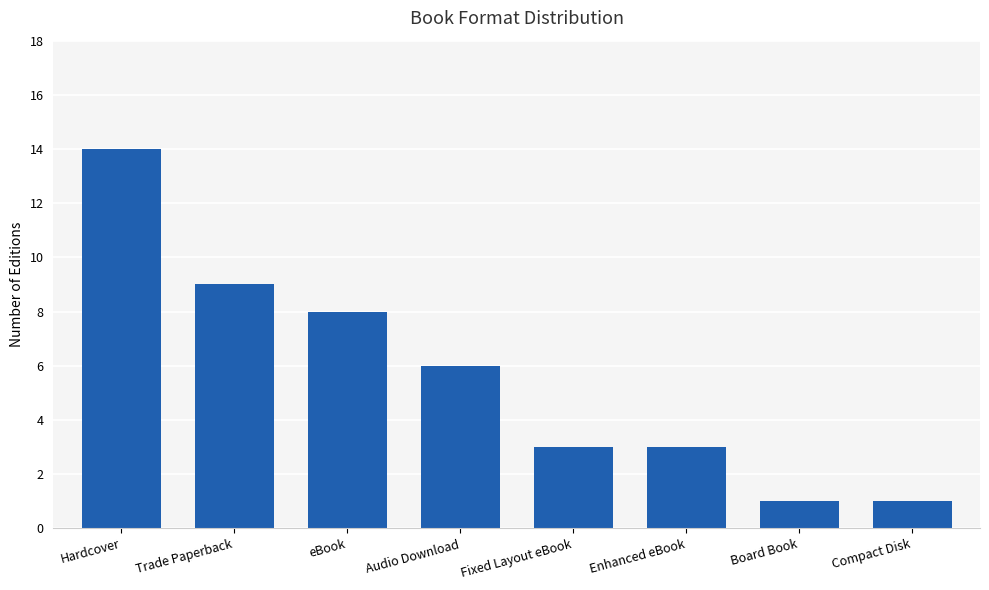

How many bars are there in total?

8